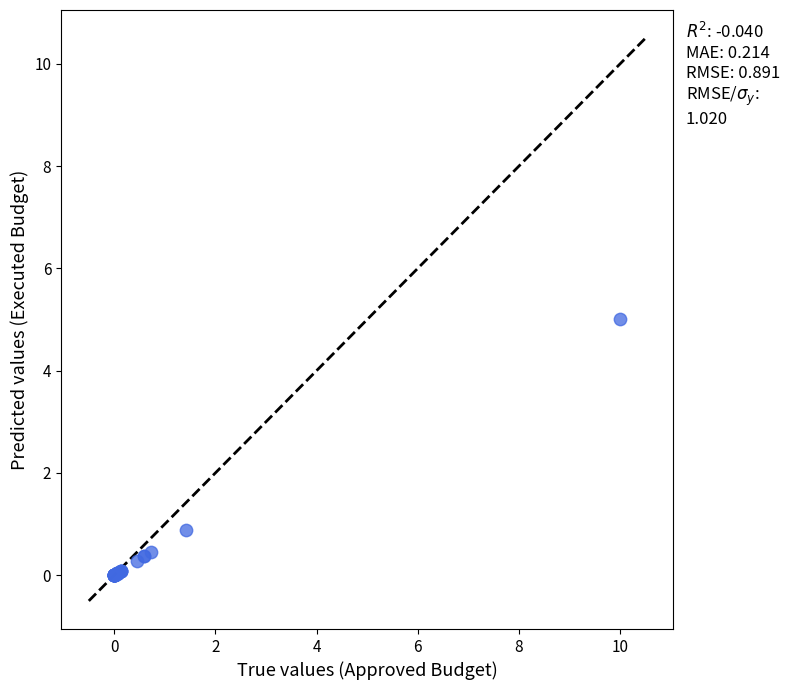

What Y value in the scatter plot is closest to 2?

0.9